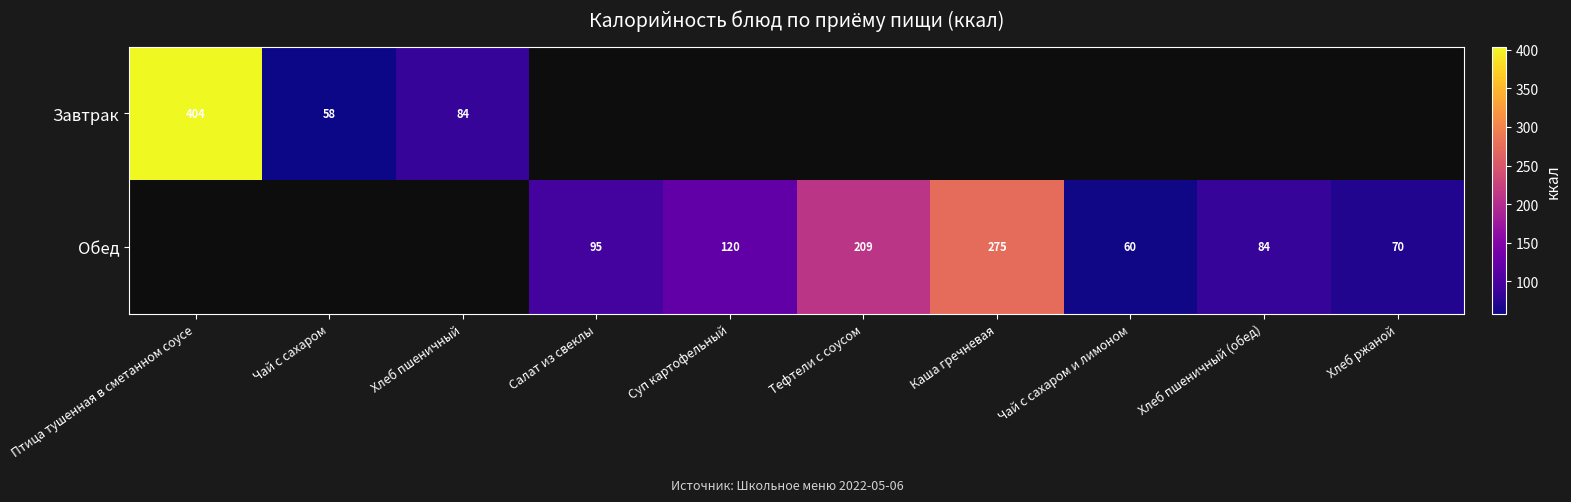

The value of Обед at Каша гречневая is 386. True or false?

False